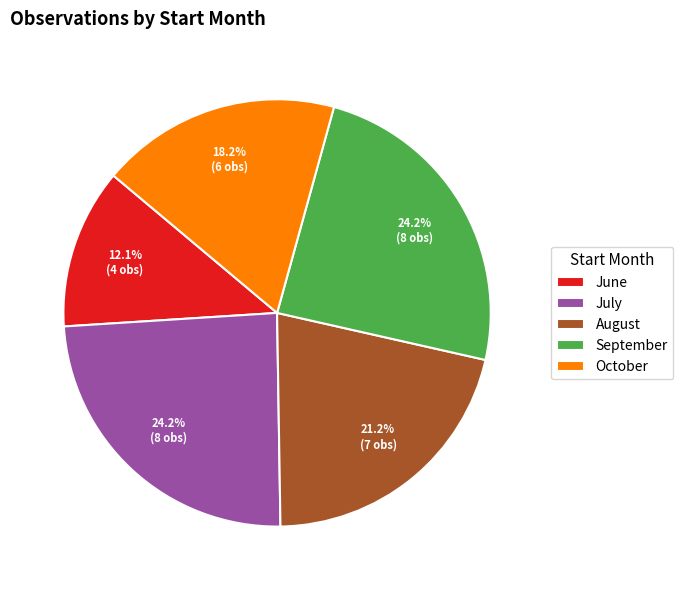

Does any single category account for the majority?

No